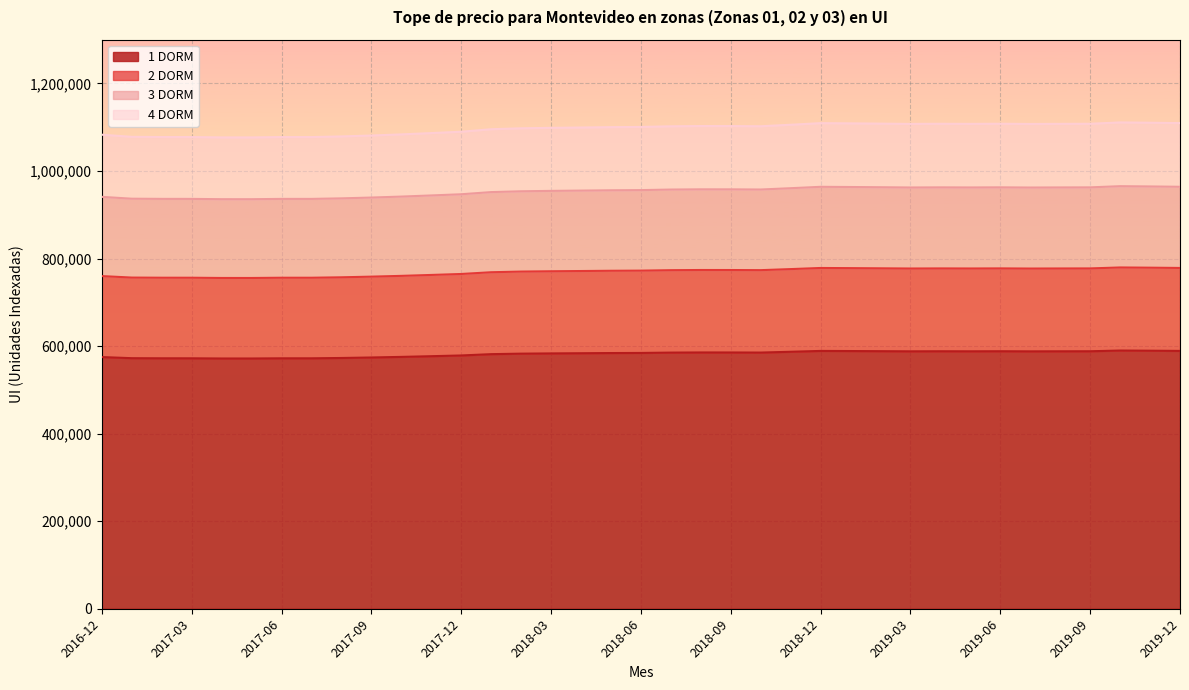

Rank the series by their average value, from highest to lowest.

4 DORM, 3 DORM, 2 DORM, 1 DORM